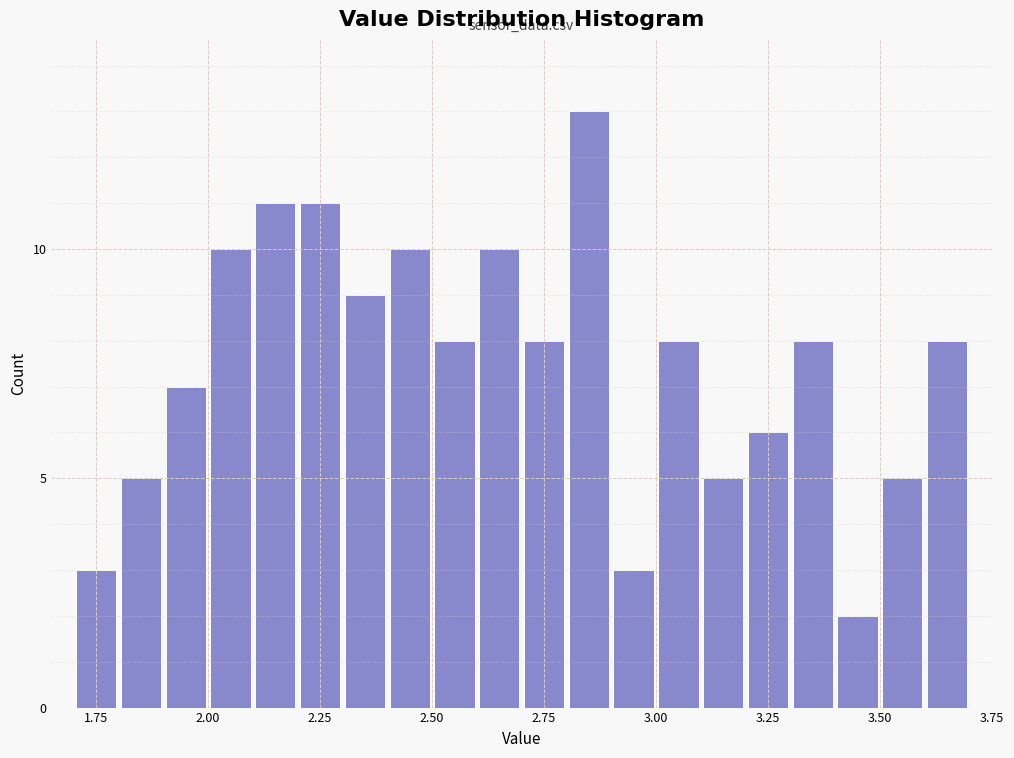

Around what value on the x-axis is the tallest bar? Give the approximate position of its centre, as read against the axis.

2.85